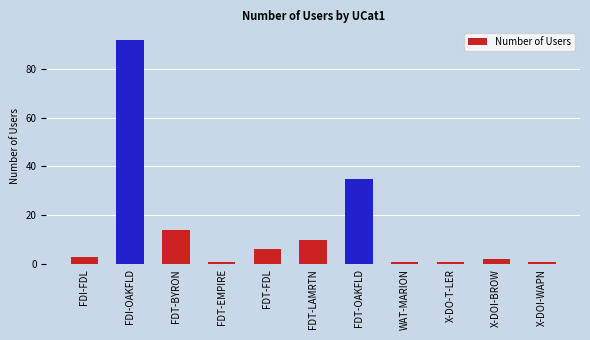

What is the greatest value displayed?

92